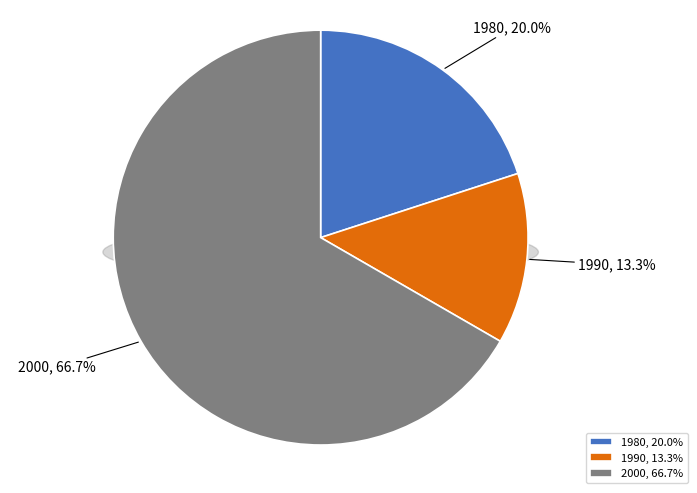

To the nearest percent, what percentage of the pie is 1990?

13%